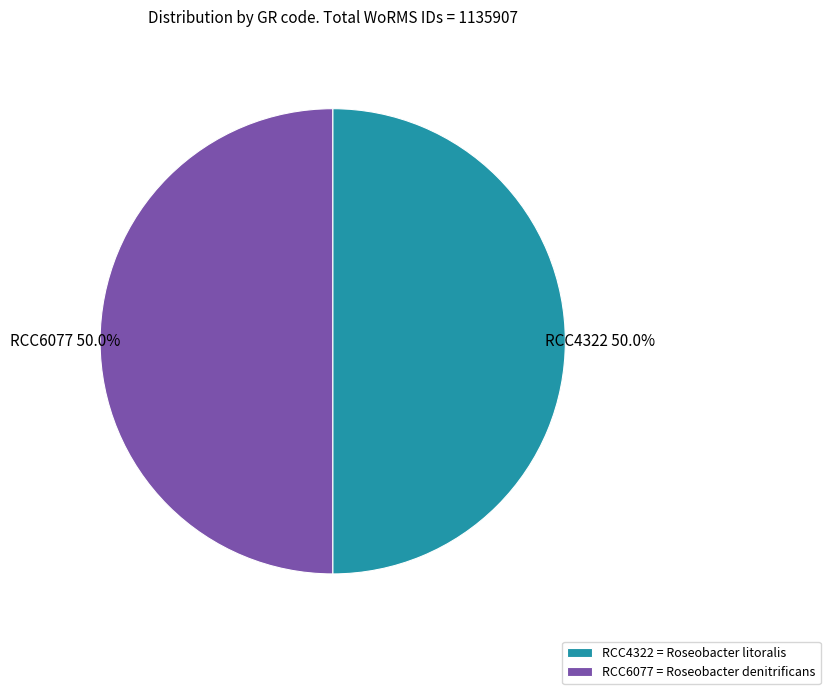

To the nearest percent, what portion does RCC6077 represent?

50%